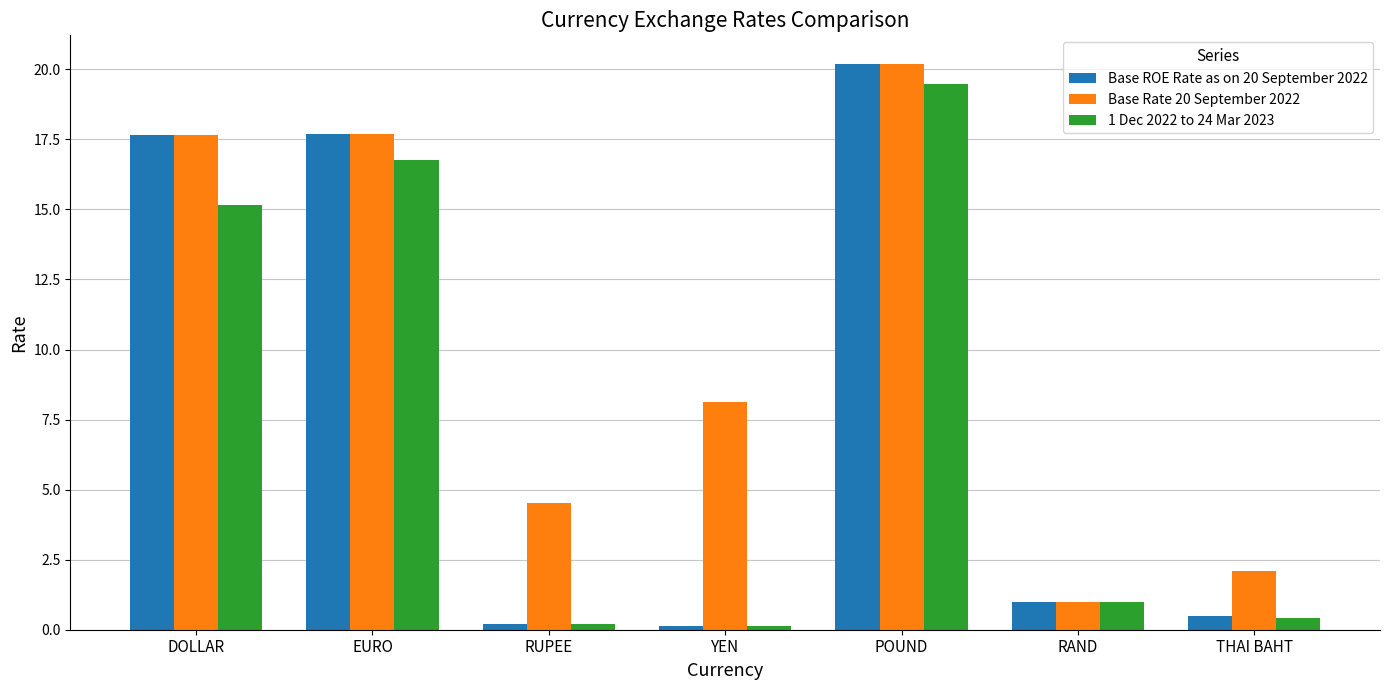

What is the average value of the Base Rate 20 September 2022 series?

10.2